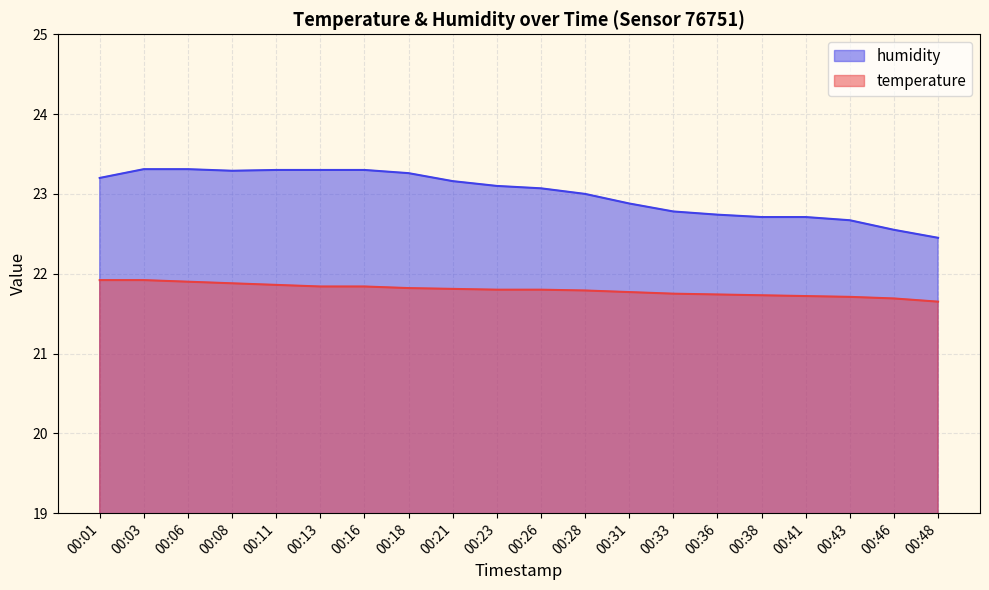

What is the greatest value displayed?

23.3